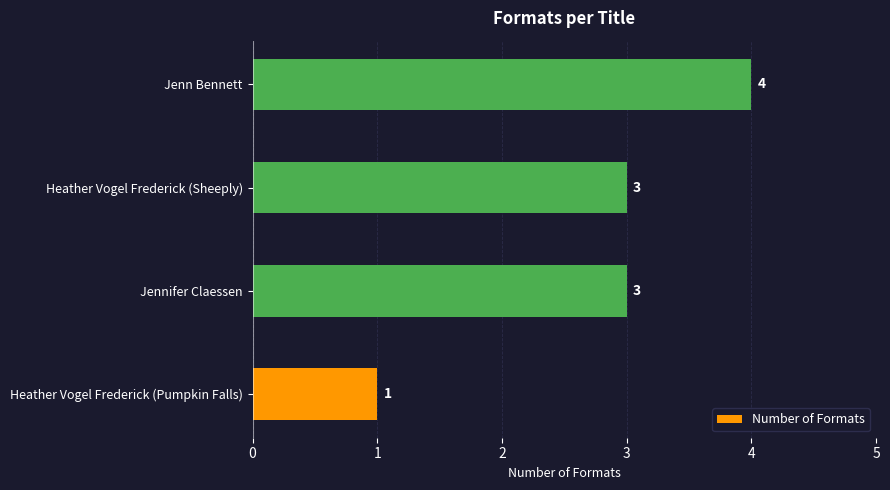

Is it true that the value at Heather Vogel Frederick (Sheeply) is 3?

True